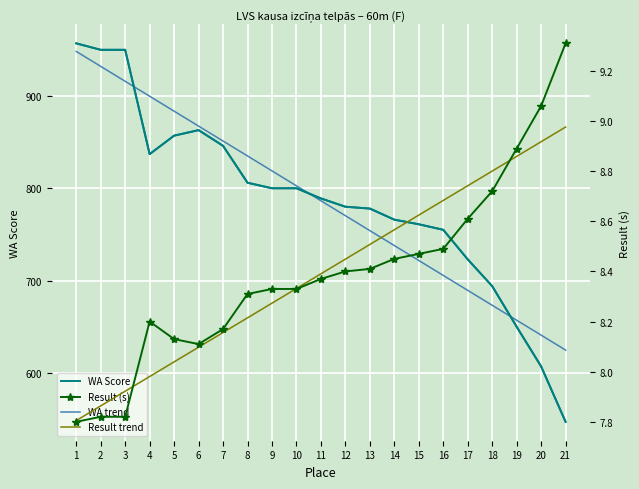

List the labels in order of WA Score value, smallest first.

21, 20, 19, 18, 17, 16, 15, 14, 13, 12, 11, 9, 10, 8, 4, 7, 5, 6, 2, 3, 1